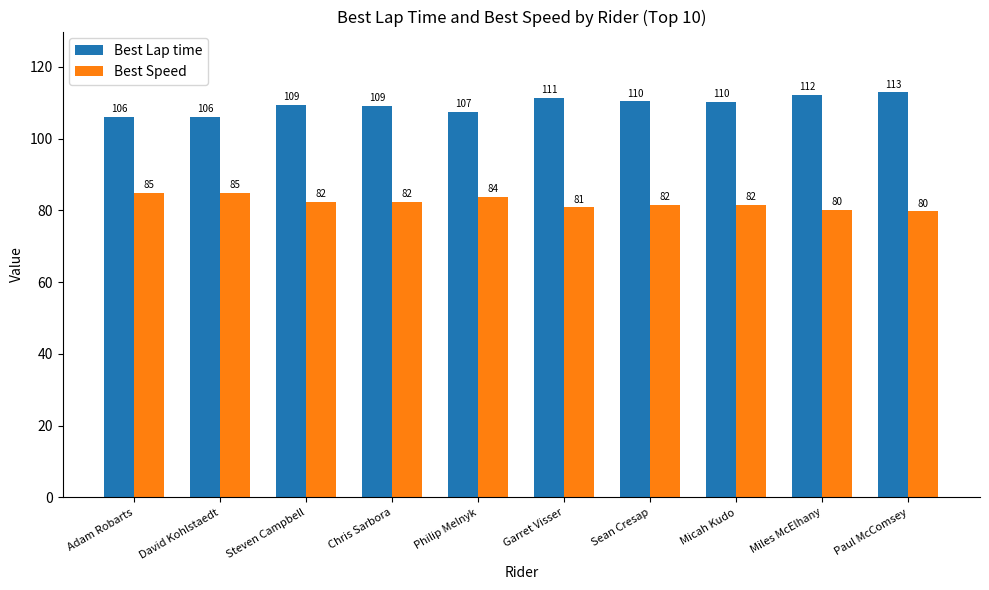

Which series has the largest total across all categories?

Best Lap time